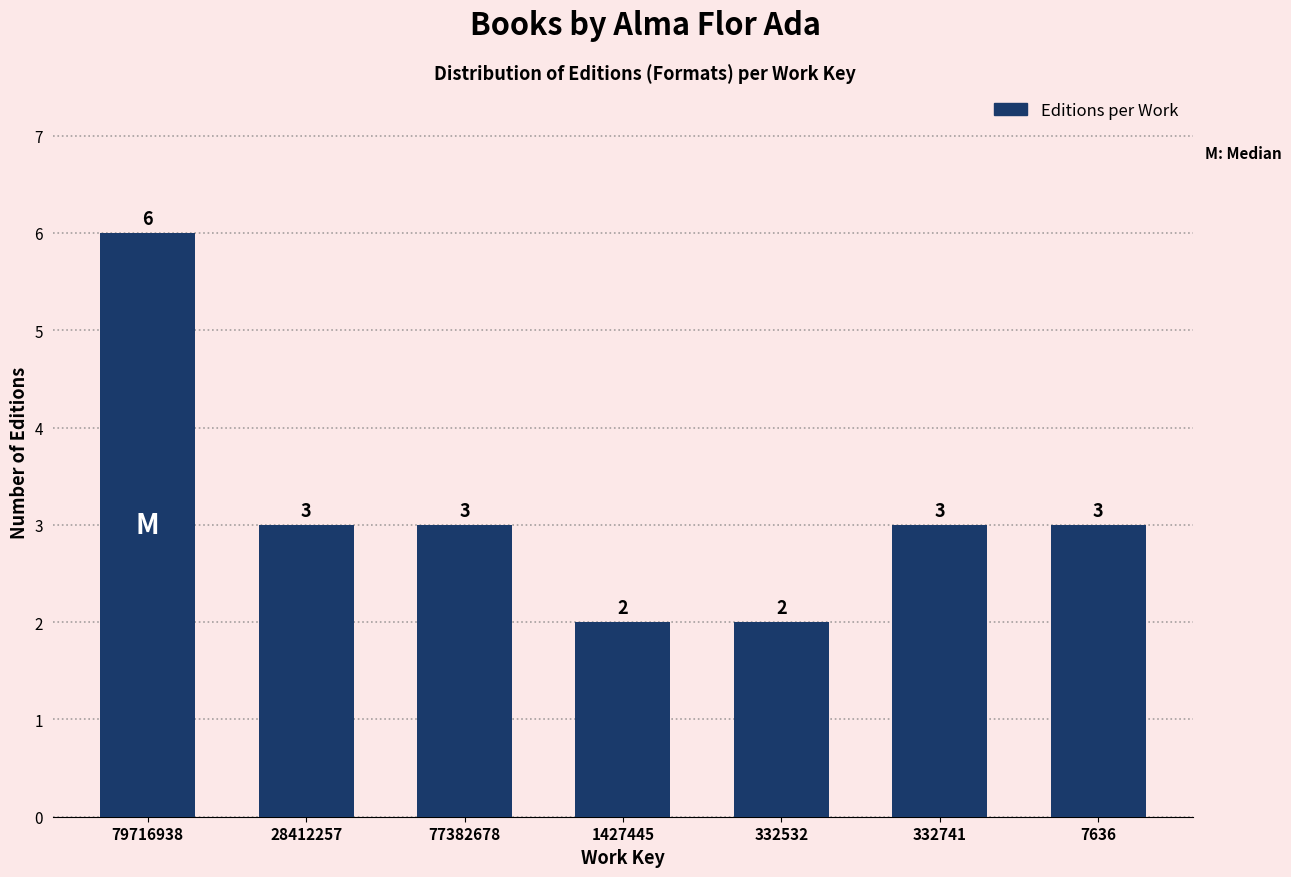

Reading left to right, list all the values displayed in this chart.

6	3	3	2	2	3	3